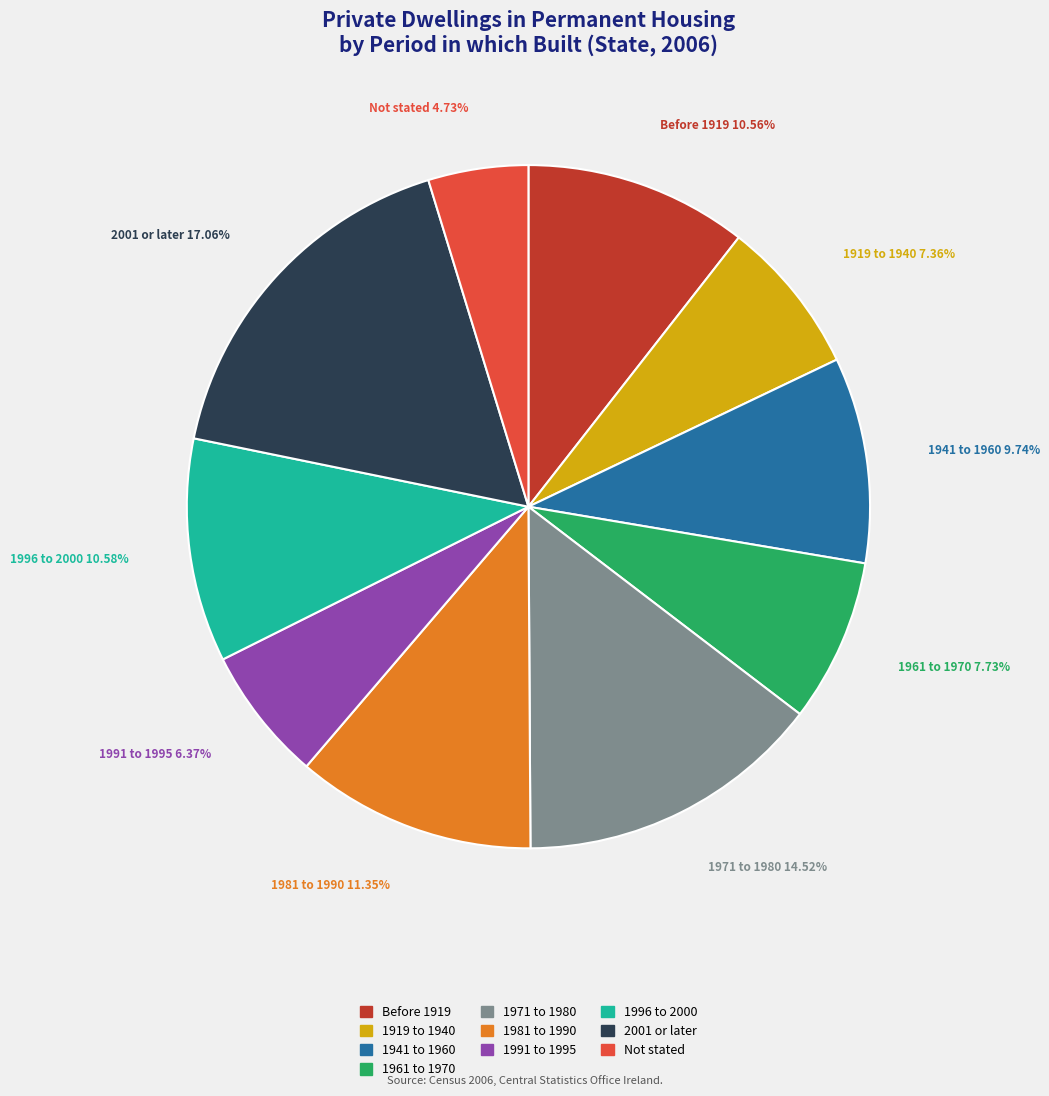

To the nearest percent, what percentage of the pie is 1961 to 1970?

8%